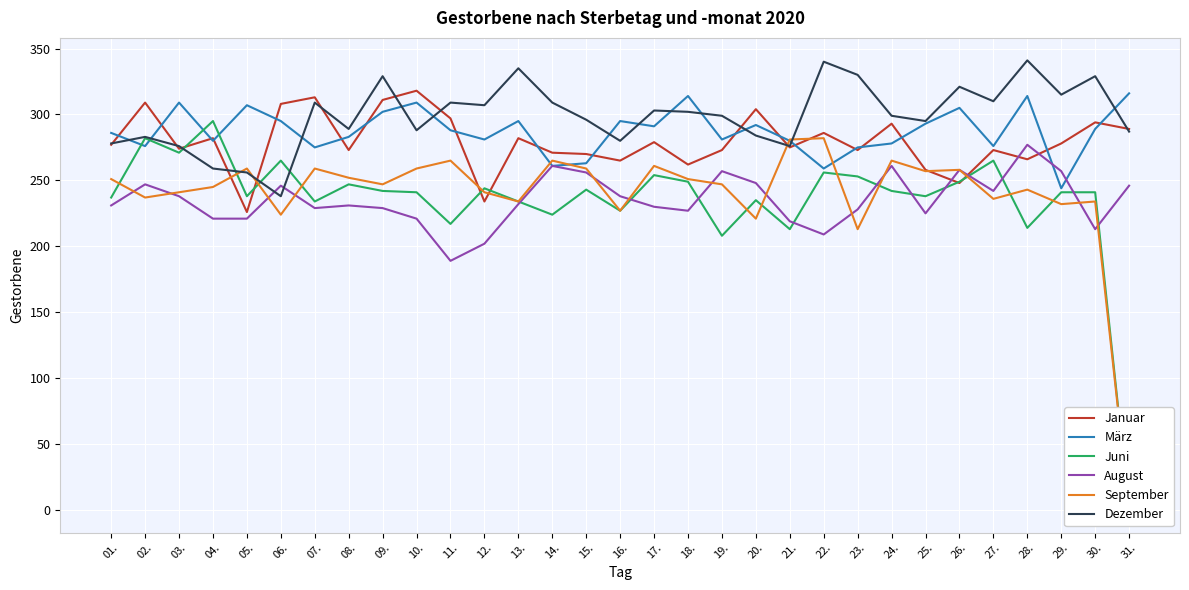

Rank the series by their maximum value, from lowest to highest.

August, September, Juni, März, Januar, Dezember